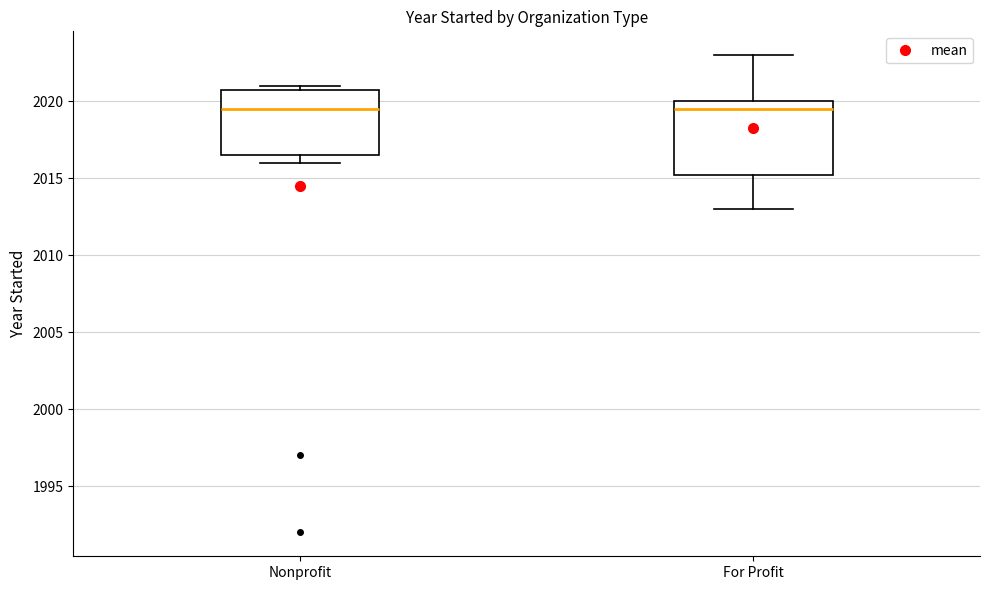

Reading left to right, read every box against the y-axis: the position of its median line, the range the box covers, and the ends of its whiskers. The values are not printed on the chart, so give them approximately, as read against the axis.

Nonprofit: median 2019.5, box 2016.5 to 2021.0, whiskers 2016.0 to 2021.0 (just above the box's upper edge)
For Profit: median 2019.5, box 2015.5 to 2020.0, whiskers 2013.0 to 2023.0